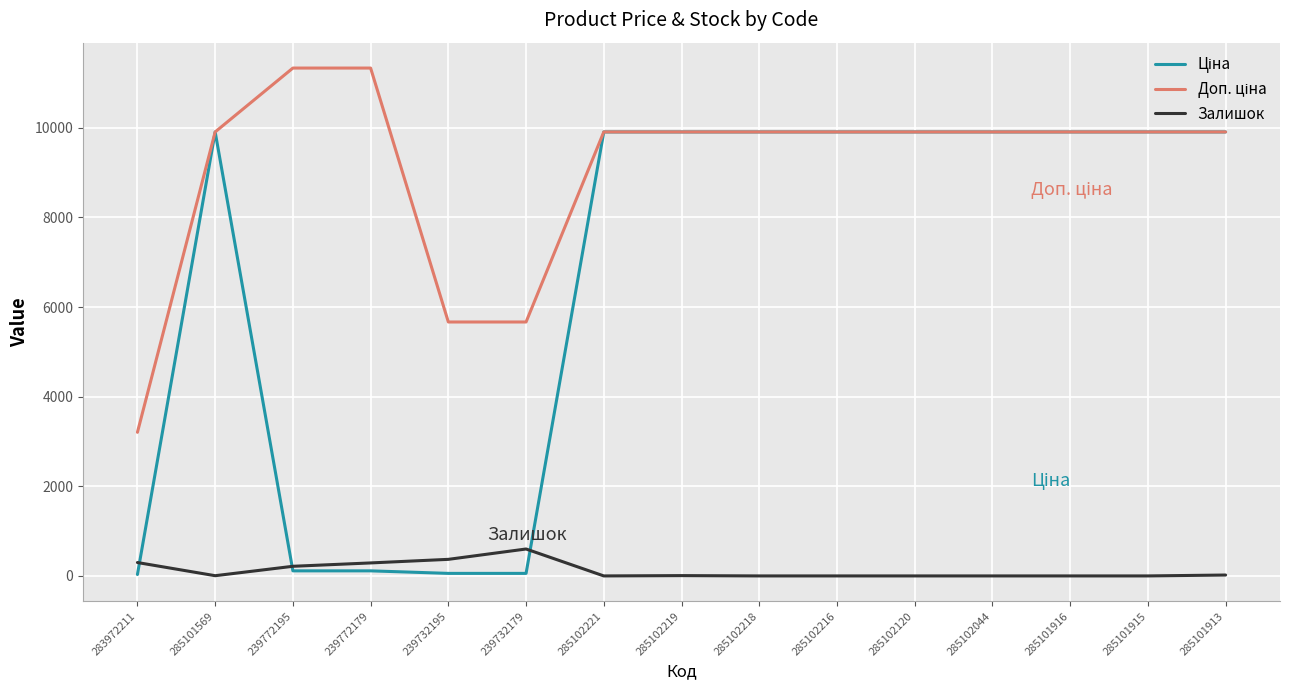

True or false: Залишок has a value of 215.0 at 239772195.

True